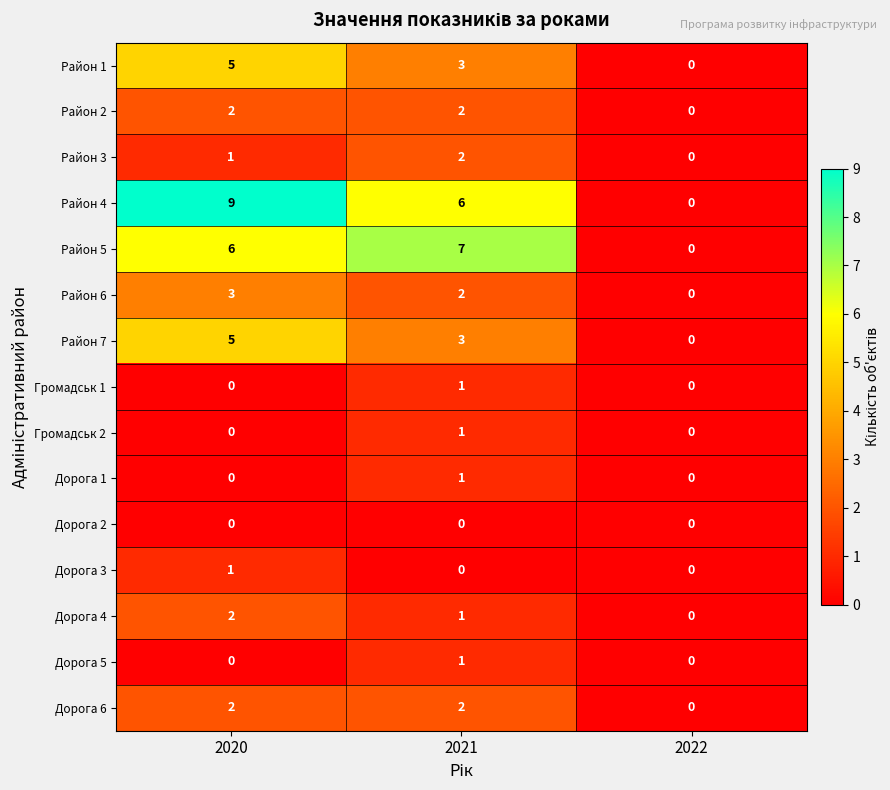

How many distinct data groups are displayed?

15